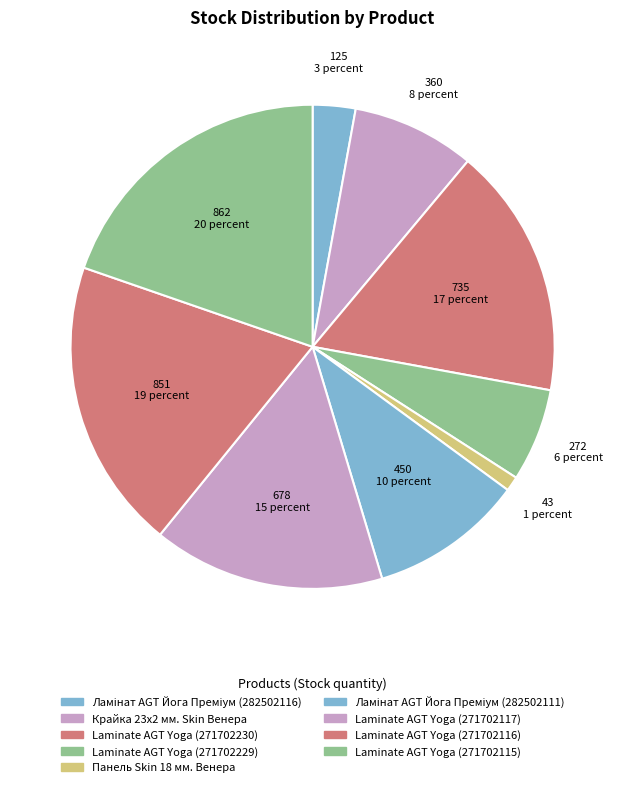

How many slices are in this pie chart?

9